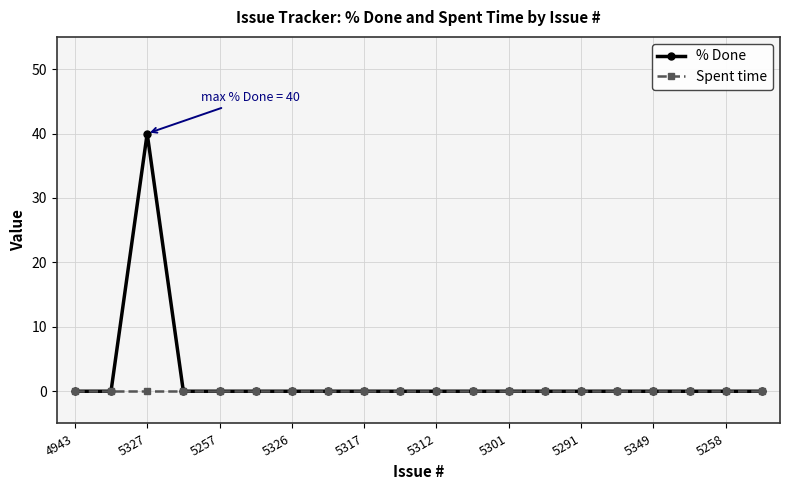

True or false: % Done has more than 0 points higher than both neighbors.

True